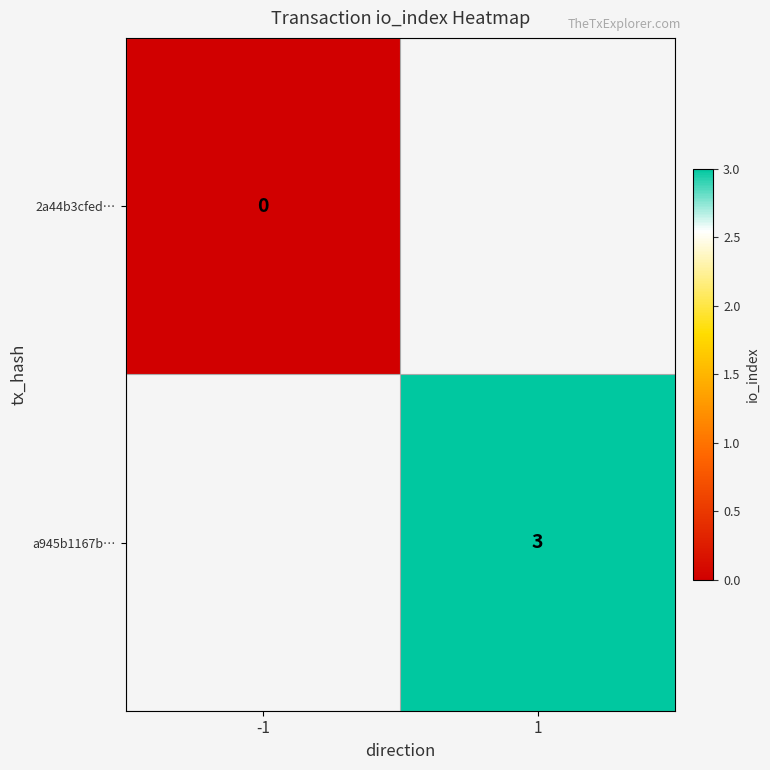

True or false: a945b1167b… has a value of 4 at 1.

False